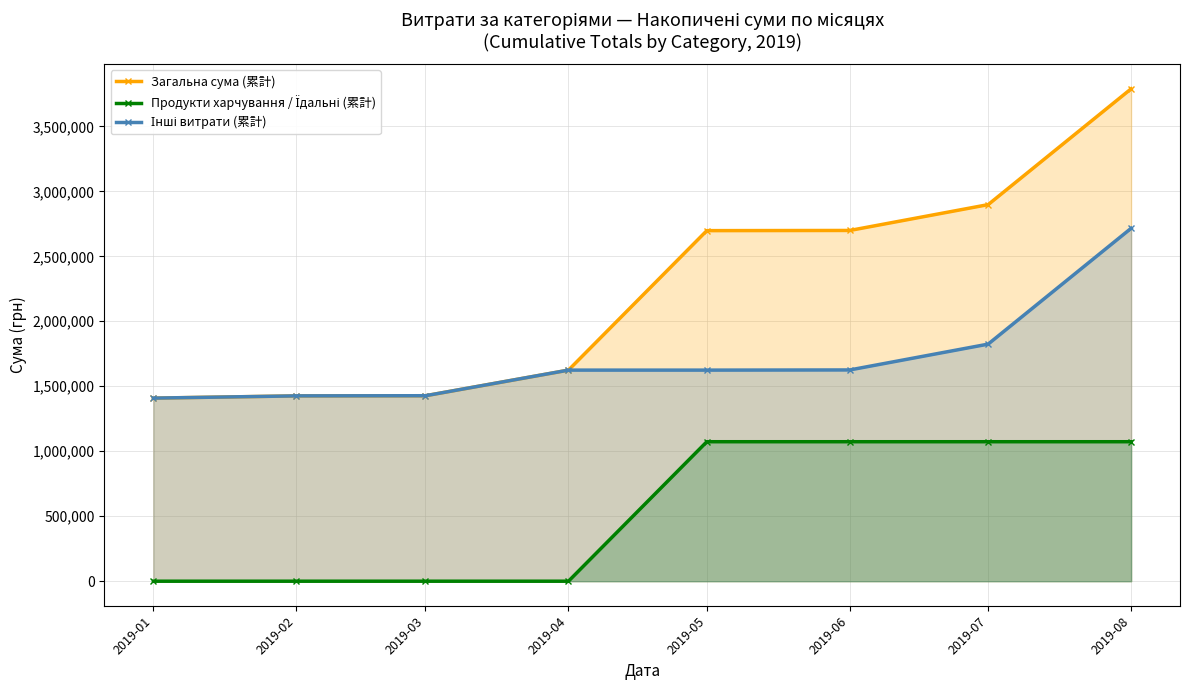

True or false: Продукти харчування / Їдальні (累計) has a value of 1073337.0 at 2019-07.

True